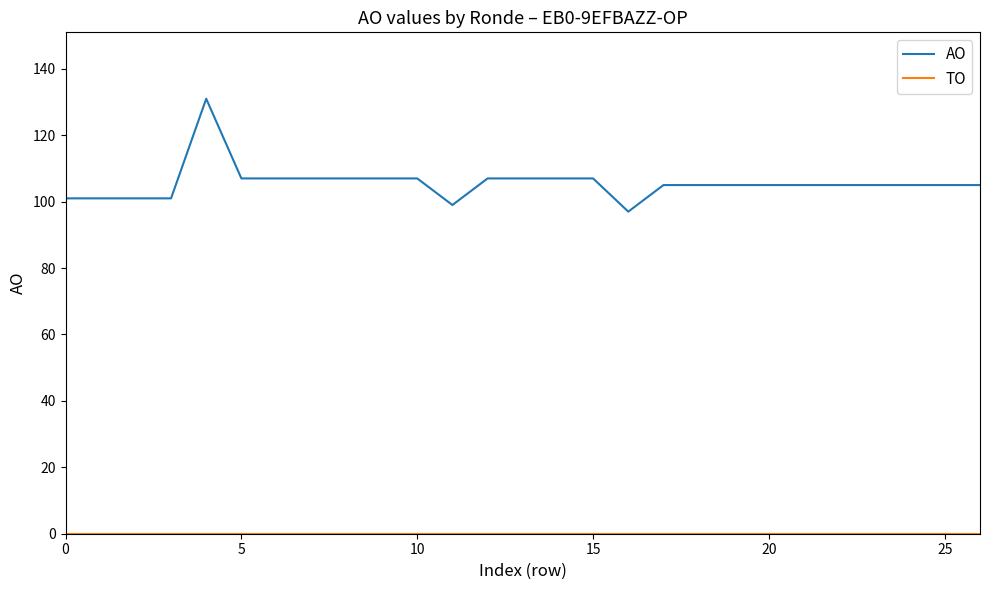

Which series has the largest range (max minus min)?

AO